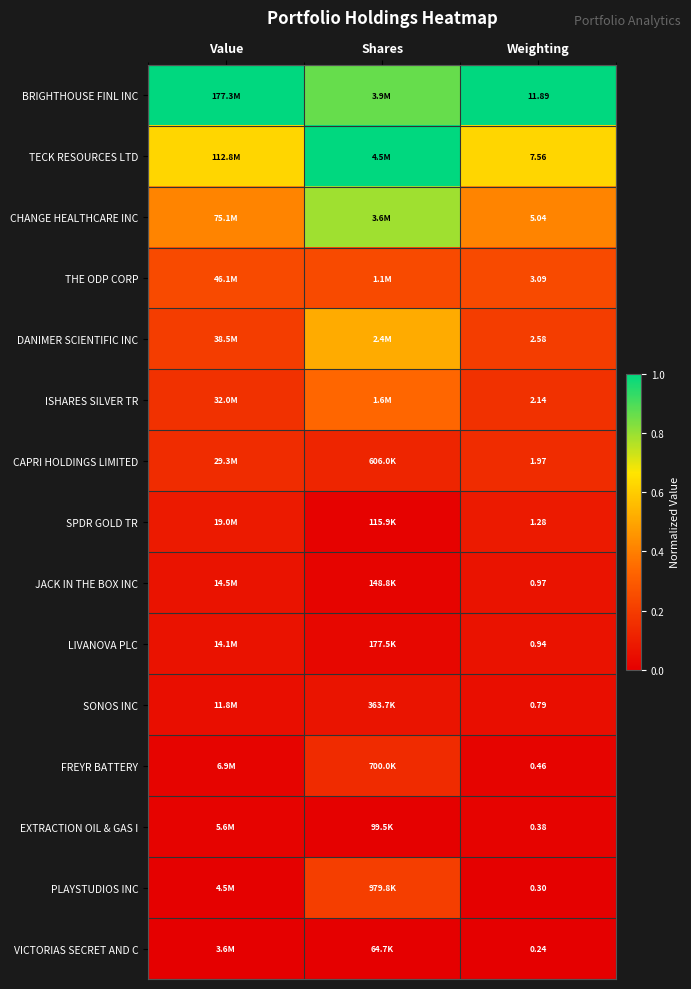

Rank the series at Weighting from lowest to highest value.

VICTORIAS SECRET AND C, PLAYSTUDIOS INC, EXTRACTION OIL & GAS I, FREYR BATTERY, SONOS INC, LIVANOVA PLC, JACK IN THE BOX INC, SPDR GOLD TR, CAPRI HOLDINGS LIMITED, ISHARES SILVER TR, DANIMER SCIENTIFIC INC, THE ODP CORP, CHANGE HEALTHCARE INC, TECK RESOURCES LTD, BRIGHTHOUSE FINL INC